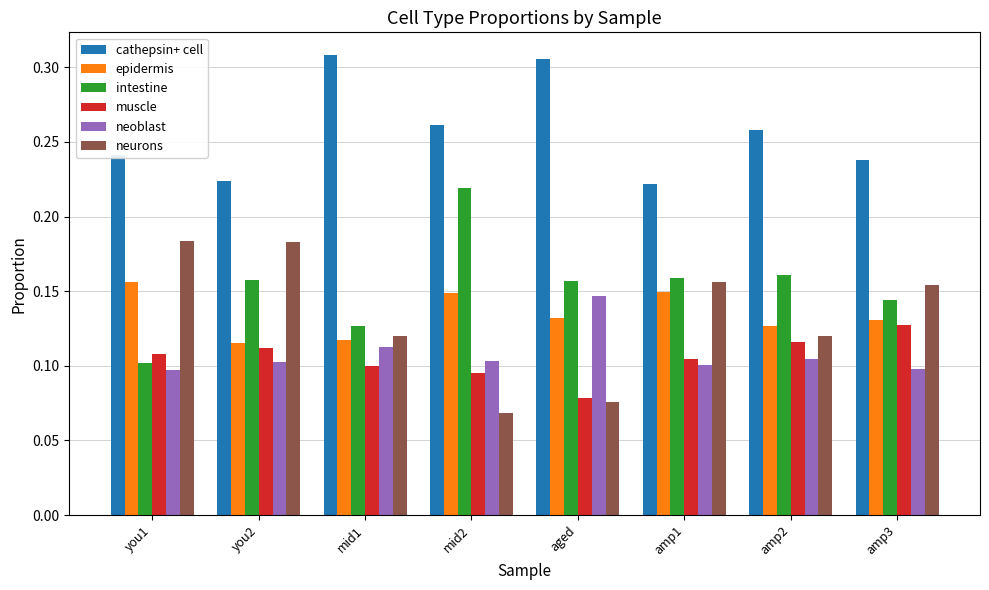

What are all the series names shown in the legend?

cathepsin+ cell, epidermis, intestine, muscle, neoblast, neurons